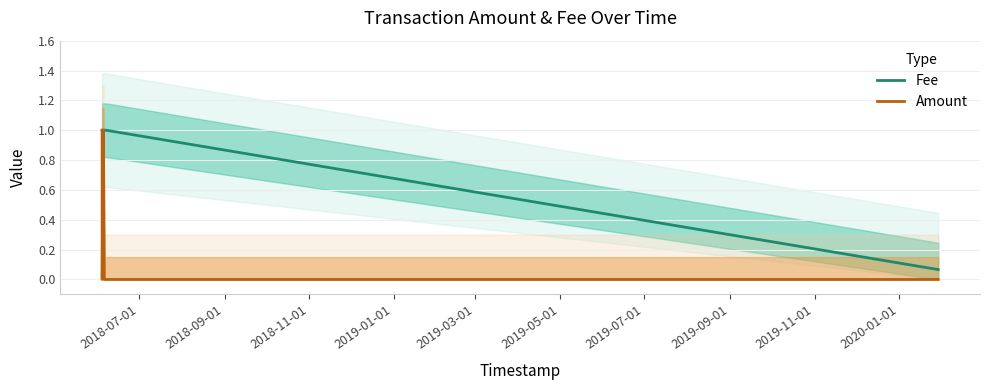

What are all the series names shown in the legend?

Fee, Amount